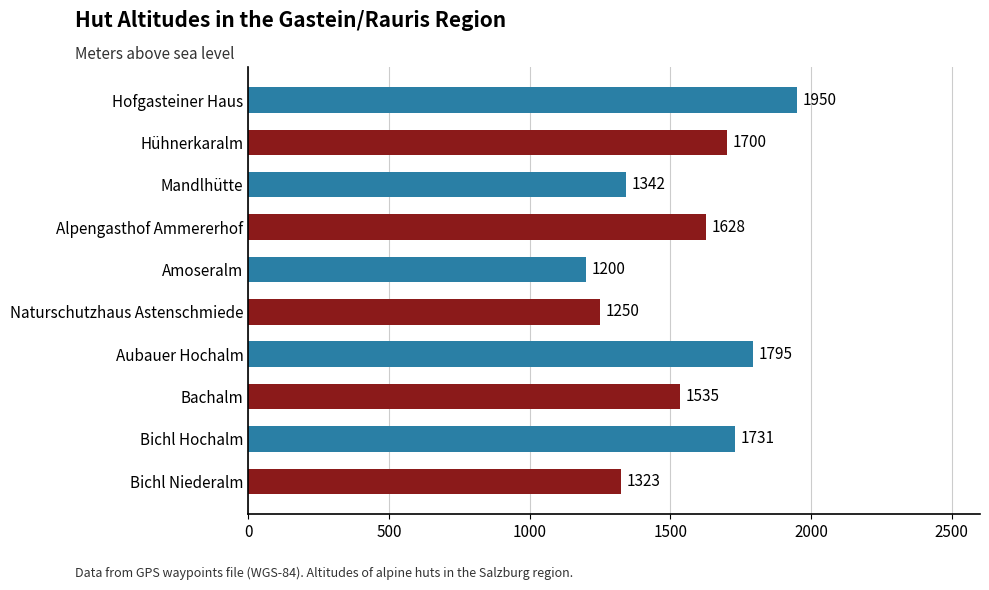

Does the chart contain stacked bars?

No